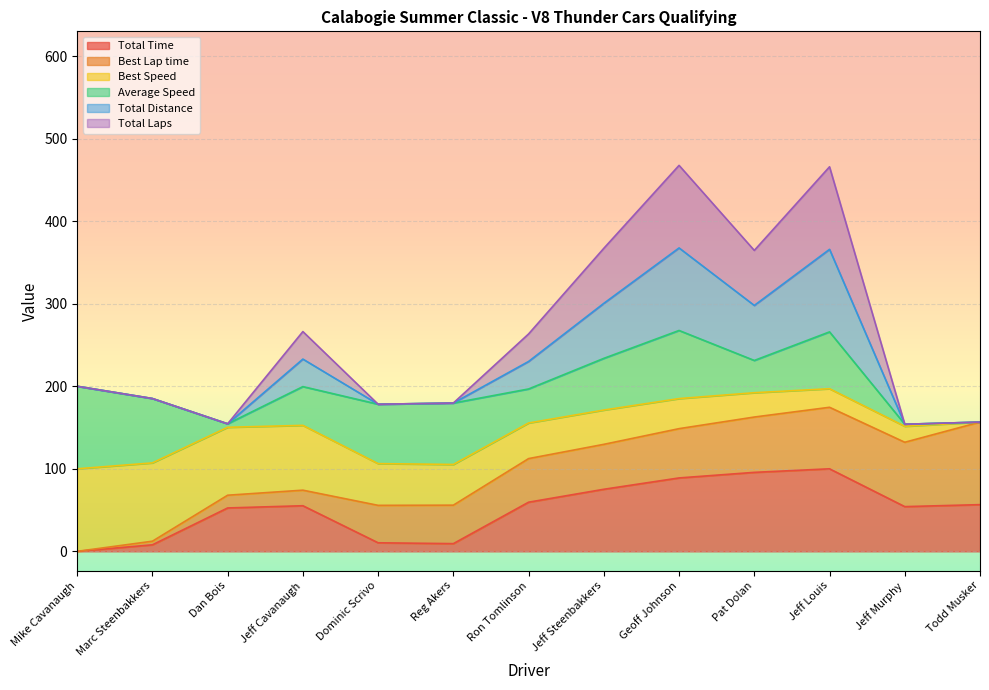

At which label is Total Time closest to 50?

Dan Bois